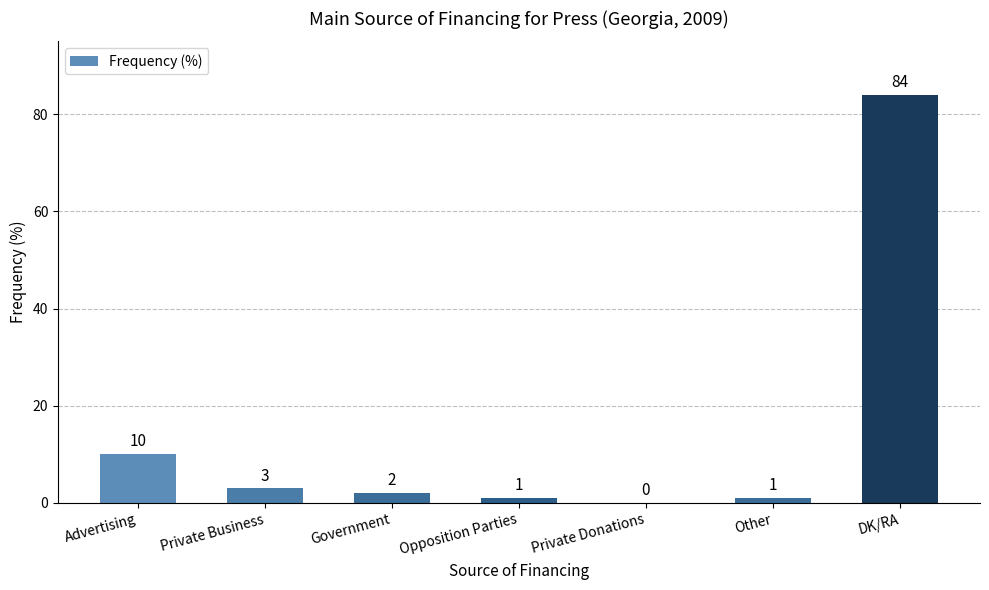

What is the approximate value at DK/RA?

84